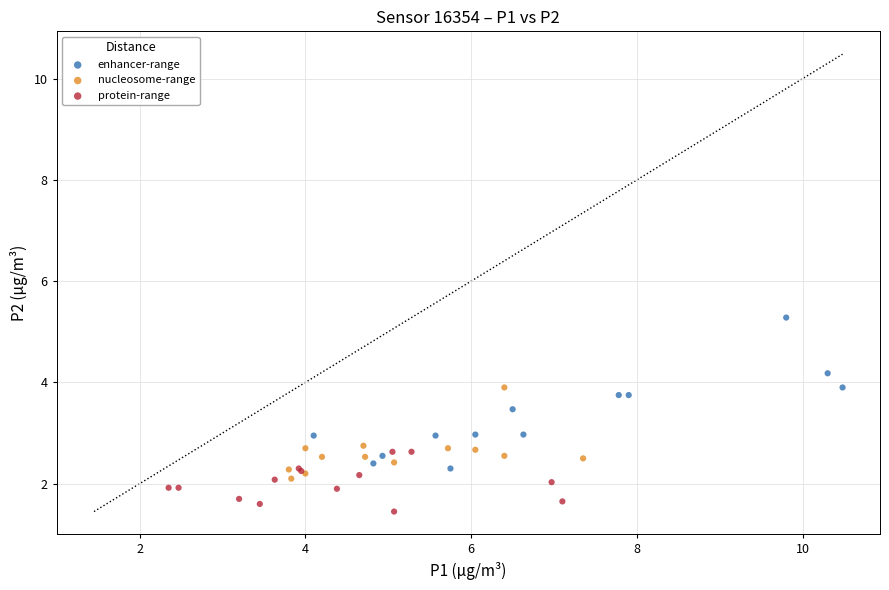

Which series reaches the minimum Y coordinate?

protein-range